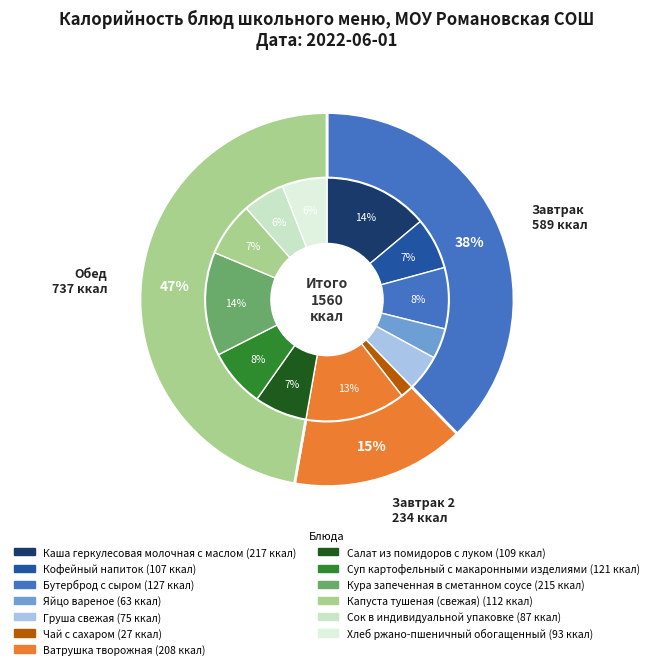

What percentage is the Каша геркулесовая молочная с маслом slice, to the nearest percent?

14%